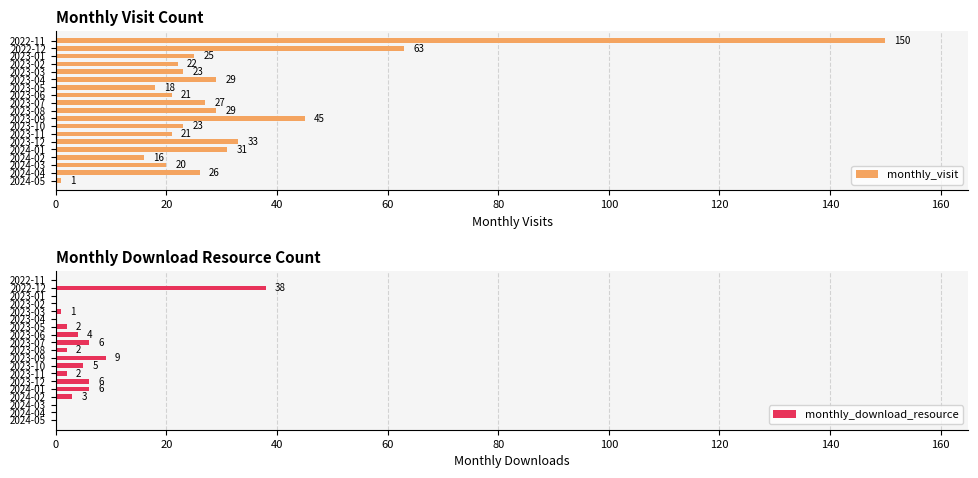

What is the value of the monthly_download_resource bar at the 8th from the left?

4